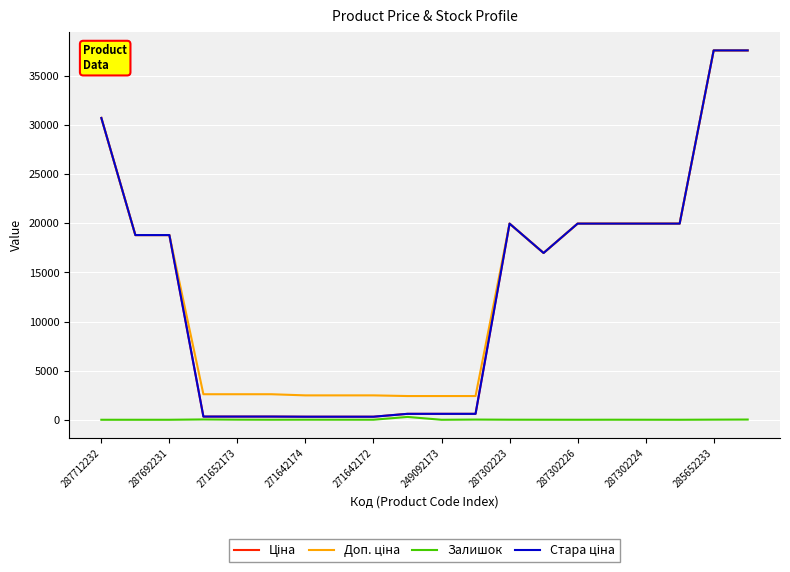

How many lines are shown in the chart?

4